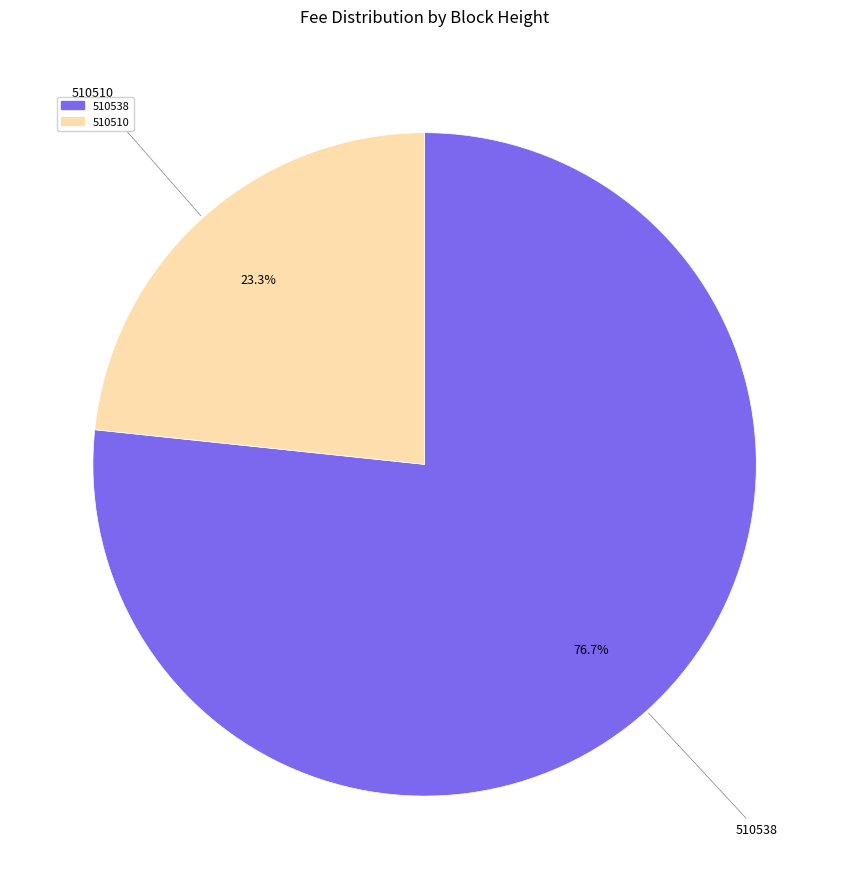

Count the number of slices in the pie.

2